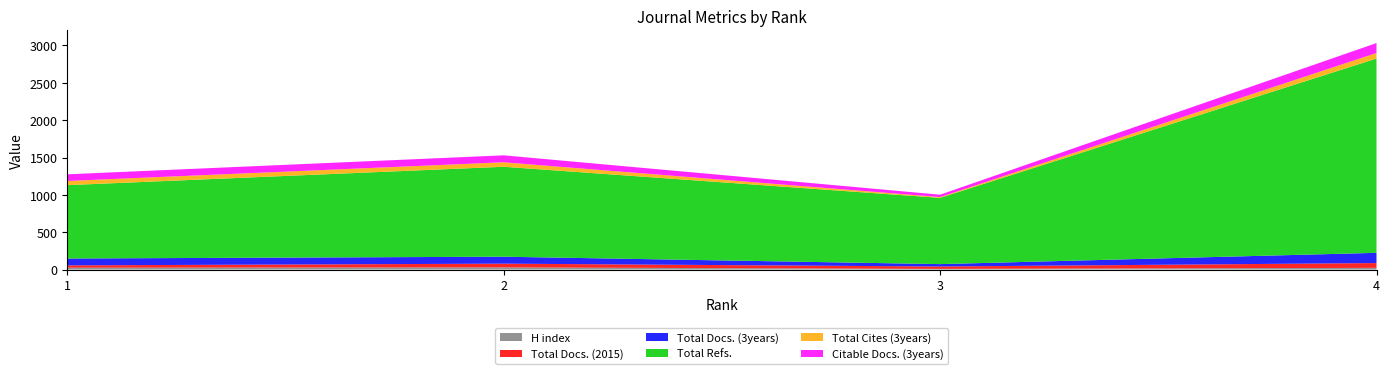

Reading left to right, list all the values displayed in this chart.

H index: 1=25	2=29	3=9	4=23
Total Docs. (2015): 1=31	2=50	3=32	4=64
Total Docs. (3years): 1=92	2=93	3=32	4=137
Total Refs.: 1=982	2=1204	3=887	4=2601
Total Cites (3years): 1=56	2=60	3=10	4=74
Citable Docs. (3years): 1=89	2=93	3=32	4=133